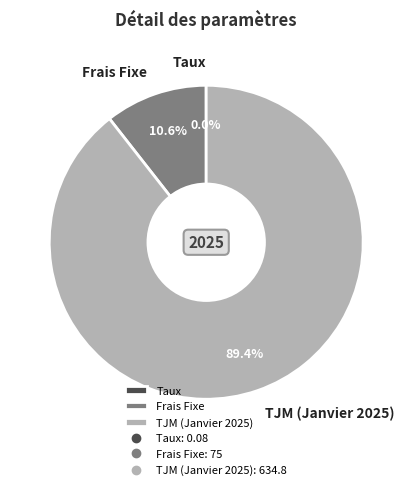

Which category has the biggest portion of the pie?

TJM (Janvier 2025)